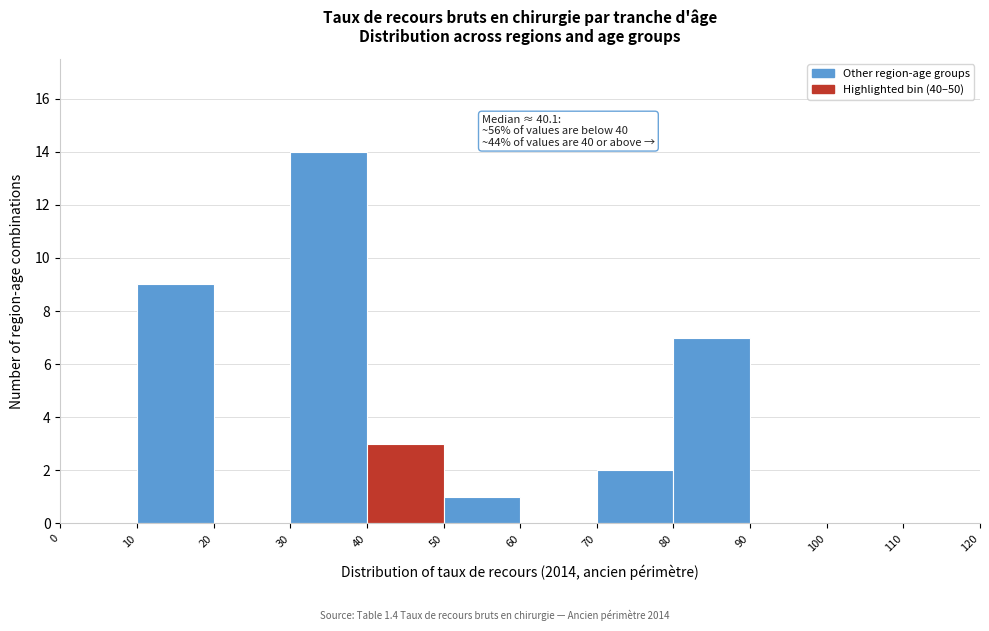

Over which range of the x-axis is the bar tallest?

30 to 40